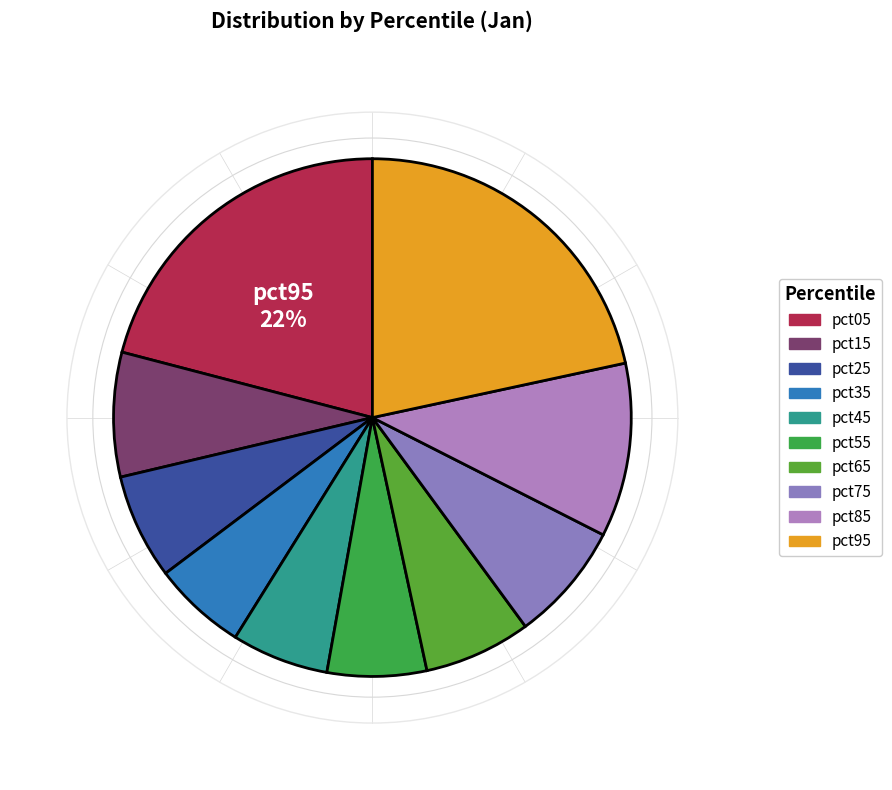

To the nearest percent, what portion does pct45 represent?

6%